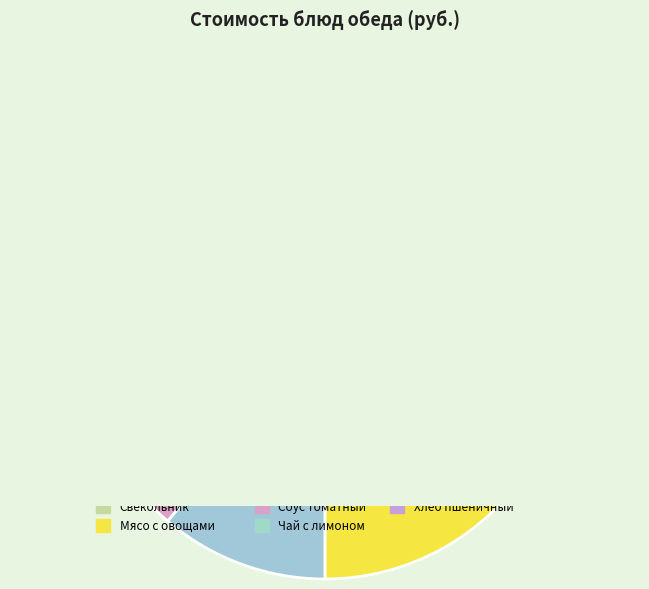

Is it true that Хлеб пшеничный is 2% of the pie?

True